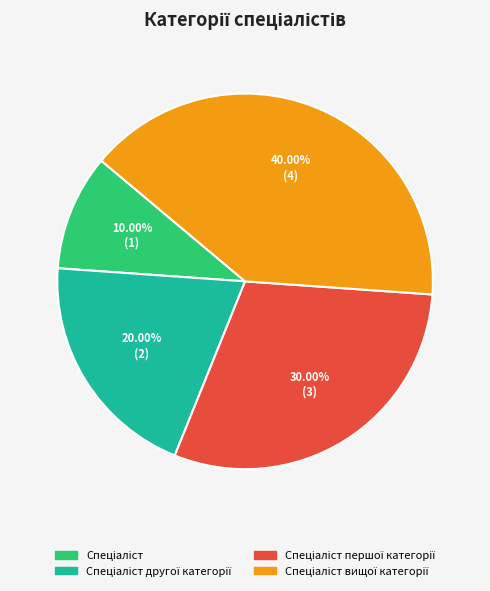

Is there a majority slice in this chart?

No